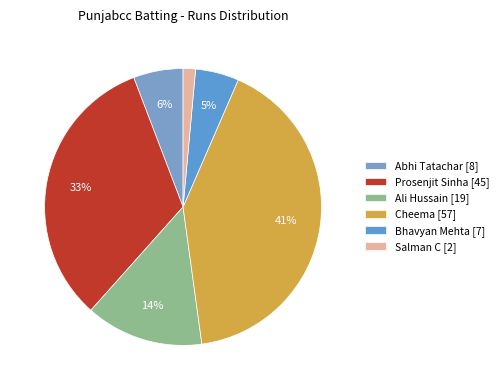

Does Prosenjit Sinha account for over 50% of the chart?

No